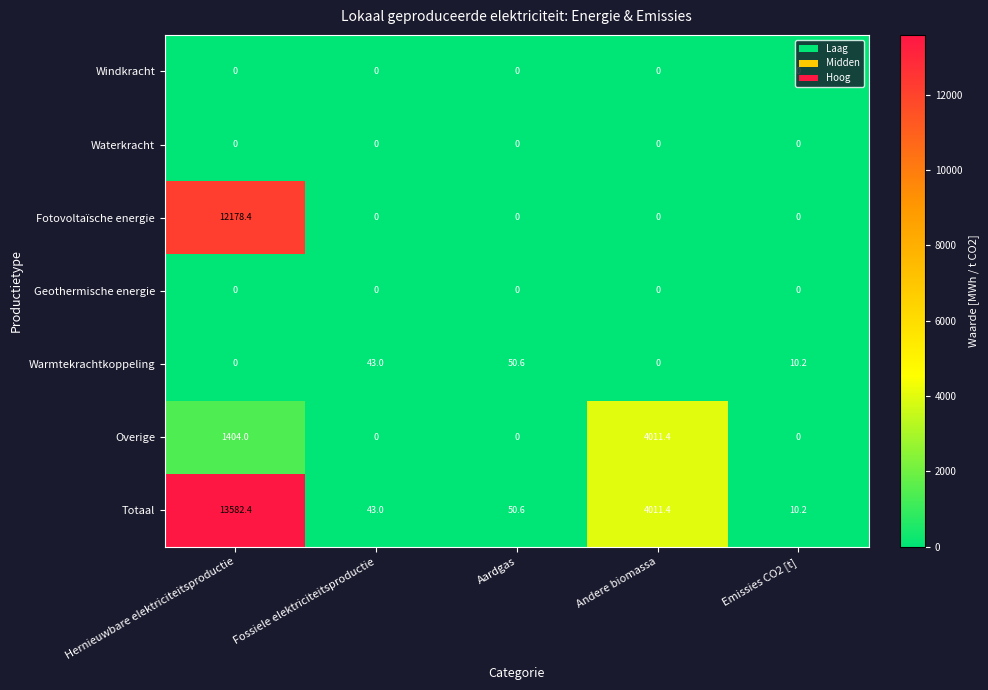

True or false: Waterkracht has a value of 0.0 at Aardgas.

True